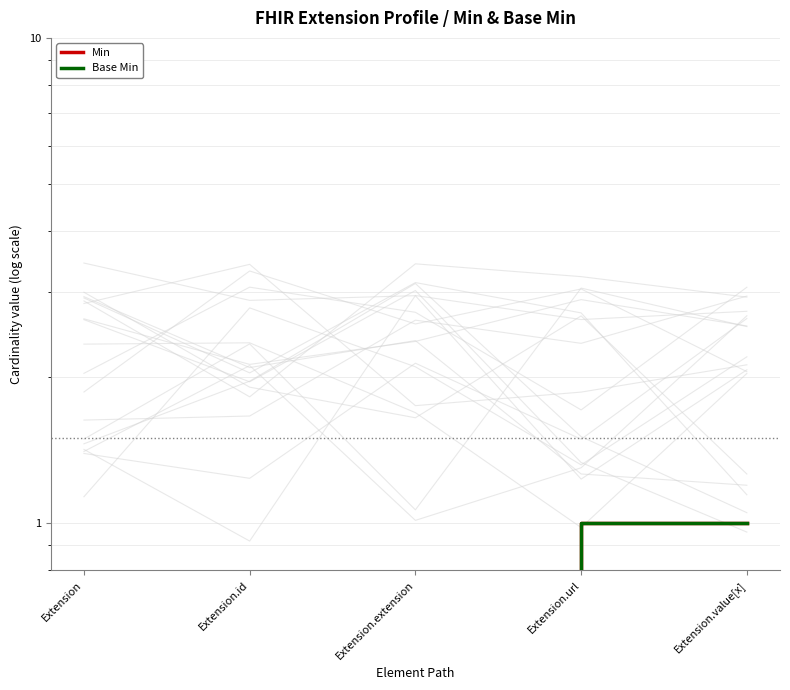

What is the difference between the Min values at Extension.url and Extension.id?

1